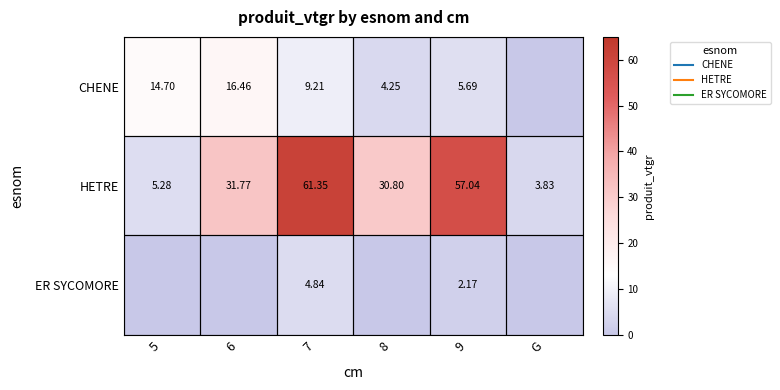

What is the total value across all series at 8?

35.1